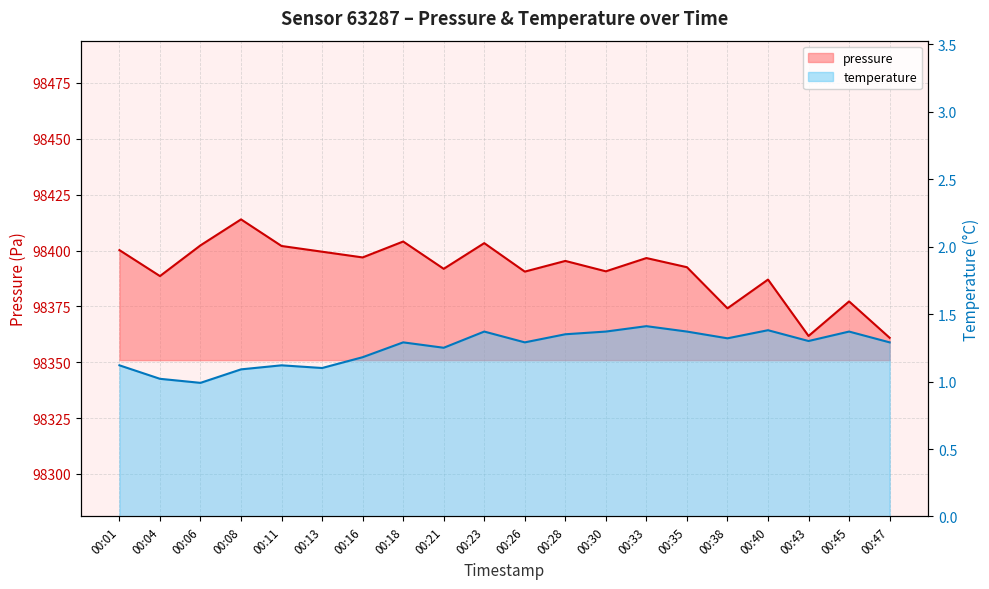

Reading left to right, list all the values displayed in this chart.

pressure: 98400.2	98388.6	98402.3	98413.9	98402.0	98399.5	98396.9	98404.0	98391.8	98403.3	98390.6	98395.3	98390.7	98396.6	98392.5	98374.1	98387.0	98361.8	98377.2	98360.9
temperature: 1.1	1.0	1.0	1.1	1.1	1.1	1.2	1.3	1.2	1.4	1.3	1.4	1.4	1.4	1.4	1.3	1.4	1.3	1.4	1.3